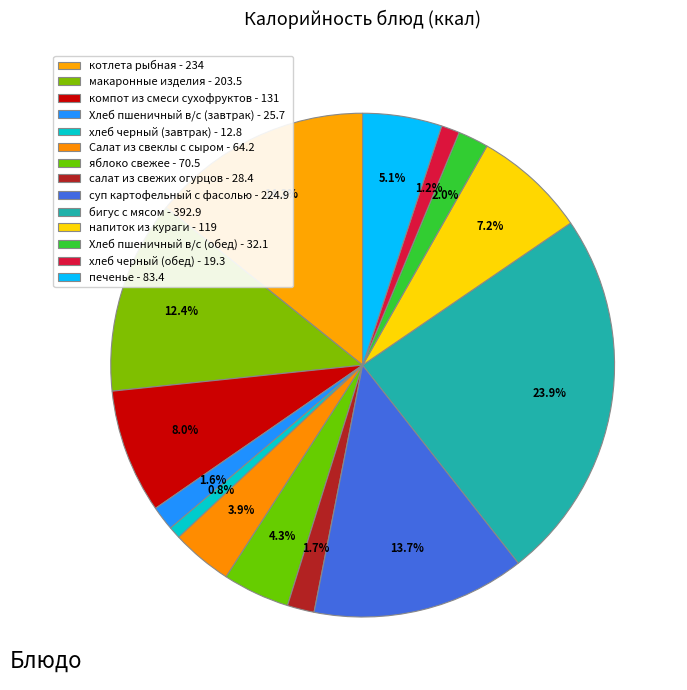

What is the change in value from напиток из кураги to хлеб черный (обед)?

-99.7